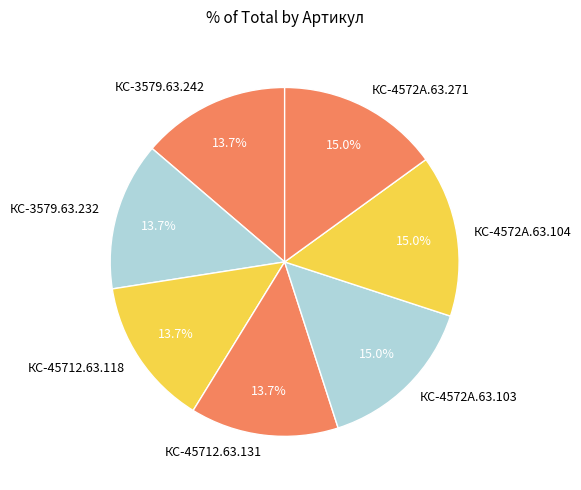

Between КС-3579.63.242 and КС-4572А.63.103, which is larger?

КС-4572А.63.103